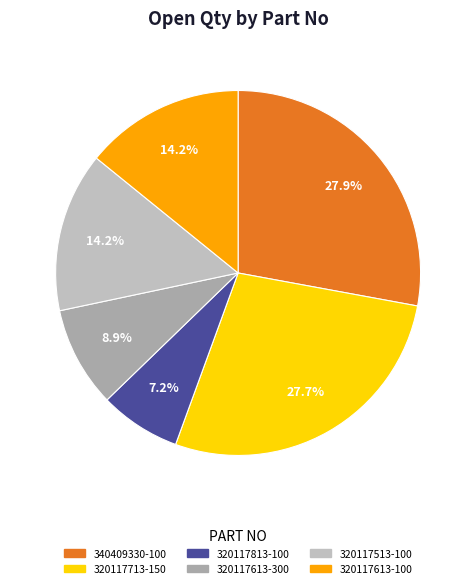

How many slices are in this pie chart?

6